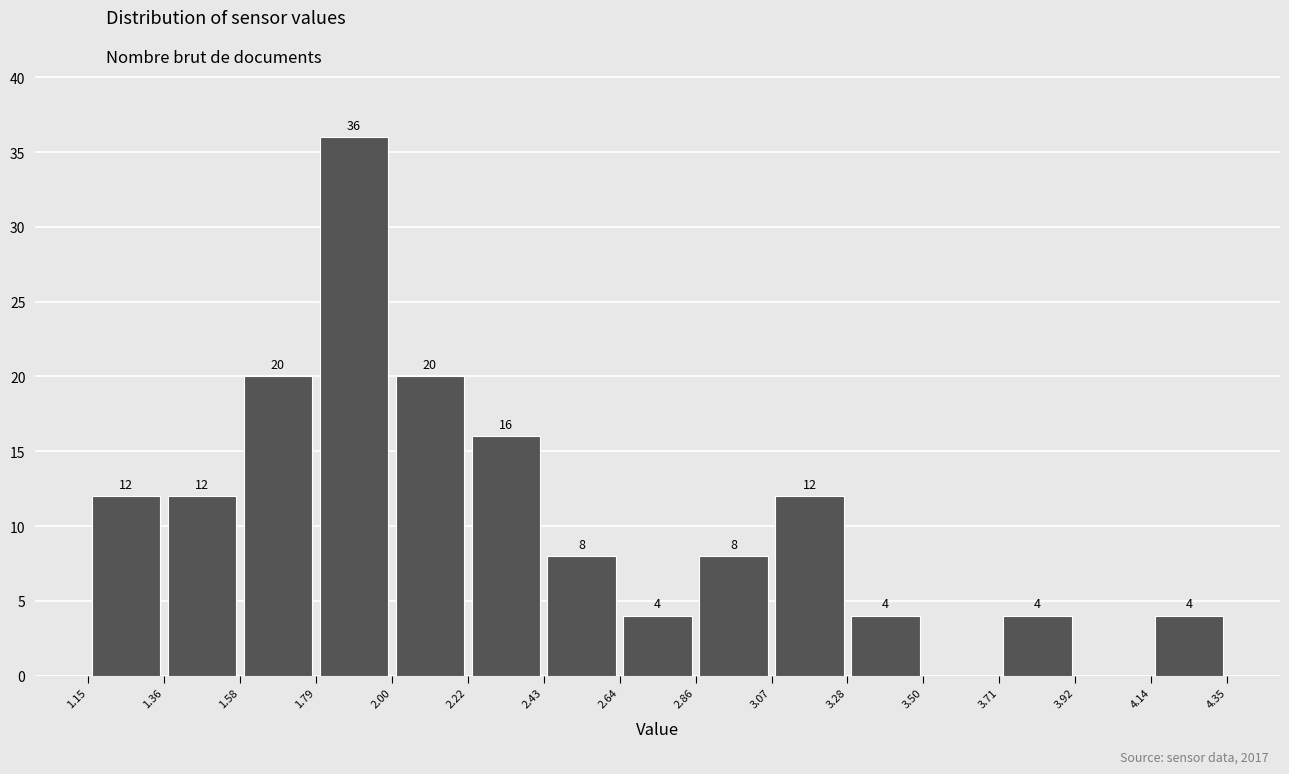

Which range on the x-axis has the tallest bar?

1.79 to 2.00